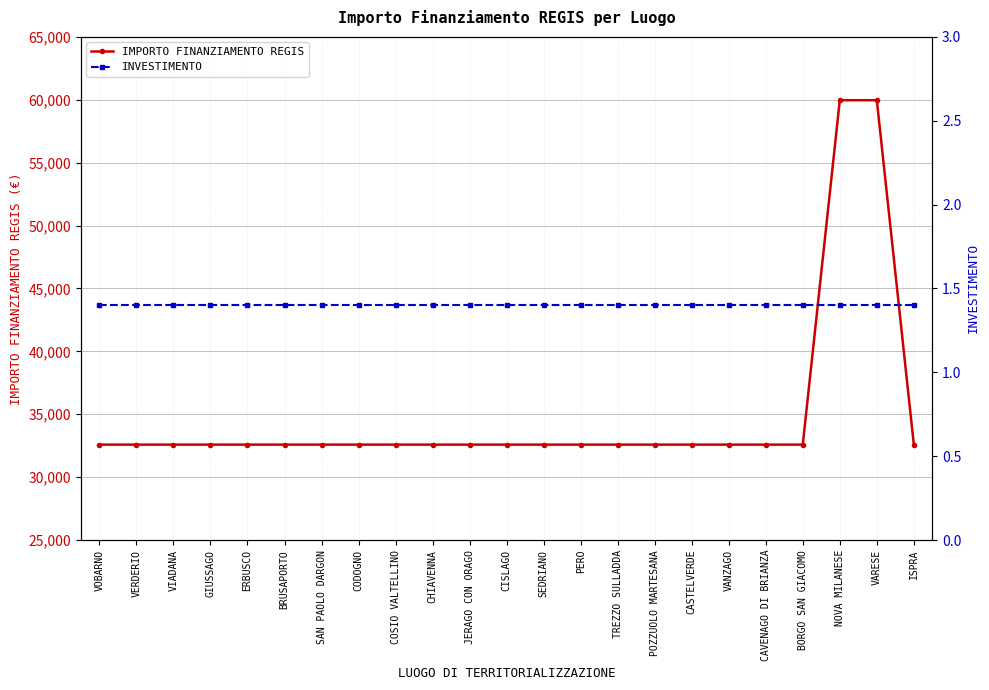

What is the average value of the INVESTIMENTO series?

1.4